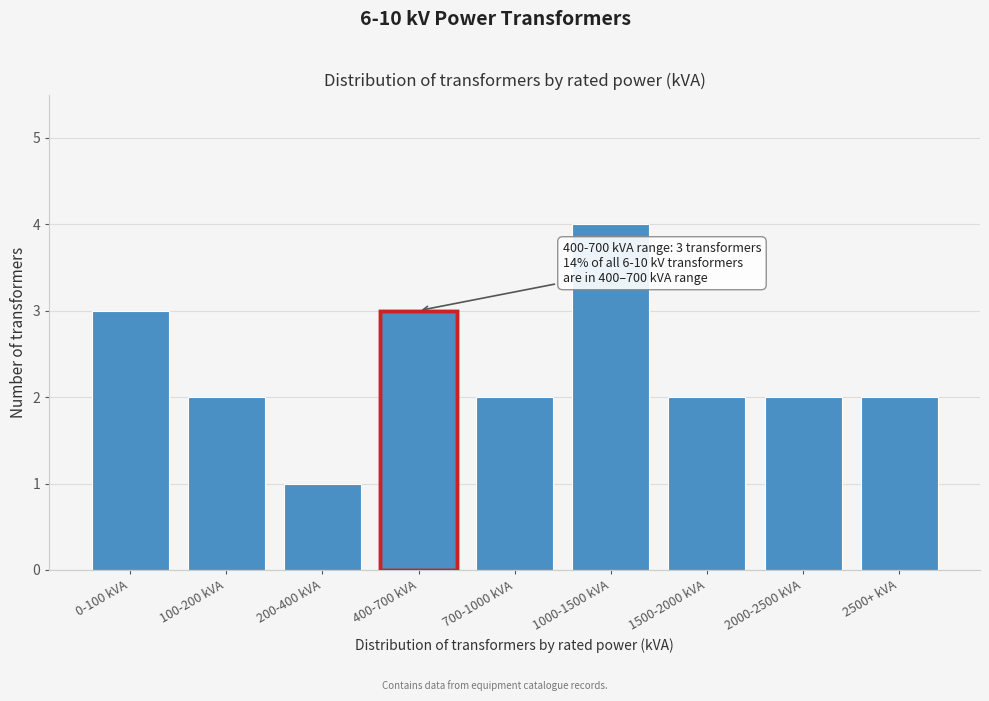

Reading left to right, what are all the values shown in this chart?

3	2	1	3	2	4	2	2	2